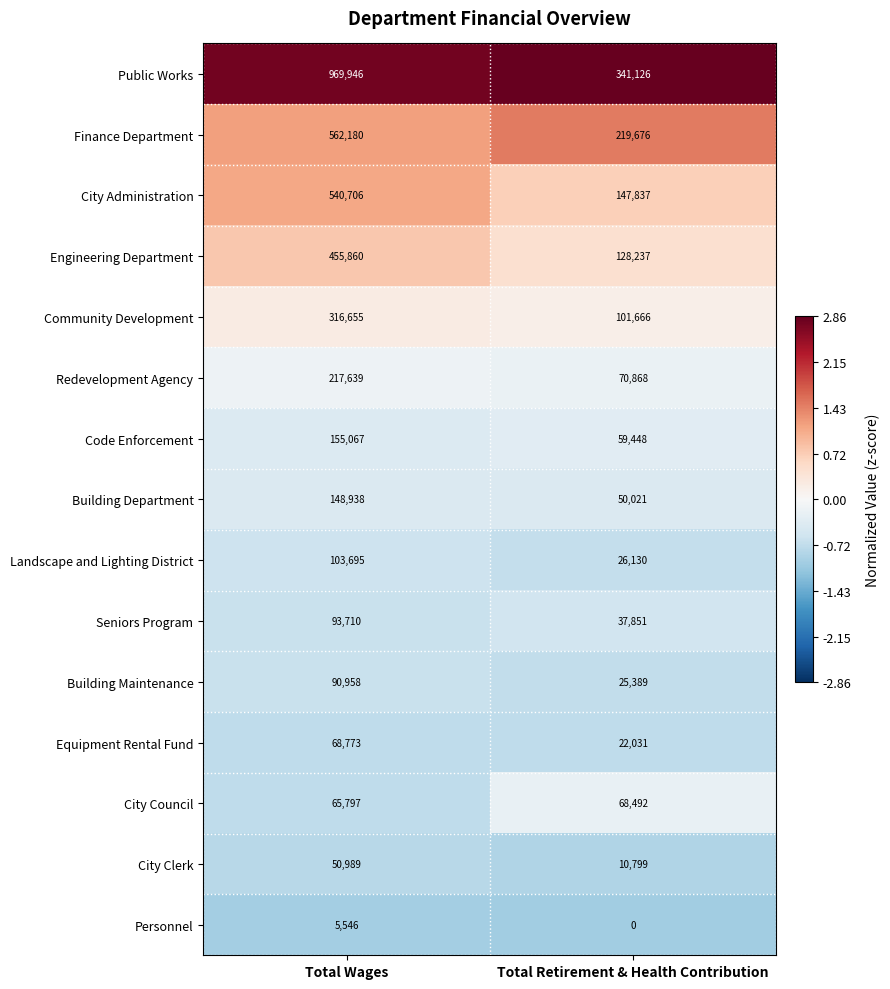

Reading right to left, extract all data points from this chart.

Public Works: 341126	969946
Finance Department: 219676	562180
City Administration: 147837	540706
Engineering Department: 128237	455860
Community Development: 101666	316655
Redevelopment Agency: 70868	217639
Code Enforcement: 59448	155067
Building Department: 50021	148938
Landscape and Lighting District: 26130	103695
Seniors Program: 37851	93710
Building Maintenance: 25389	90958
Equipment Rental Fund: 22031	68773
City Council: 68492	65797
City Clerk: 10799	50989
Personnel: 0	5546